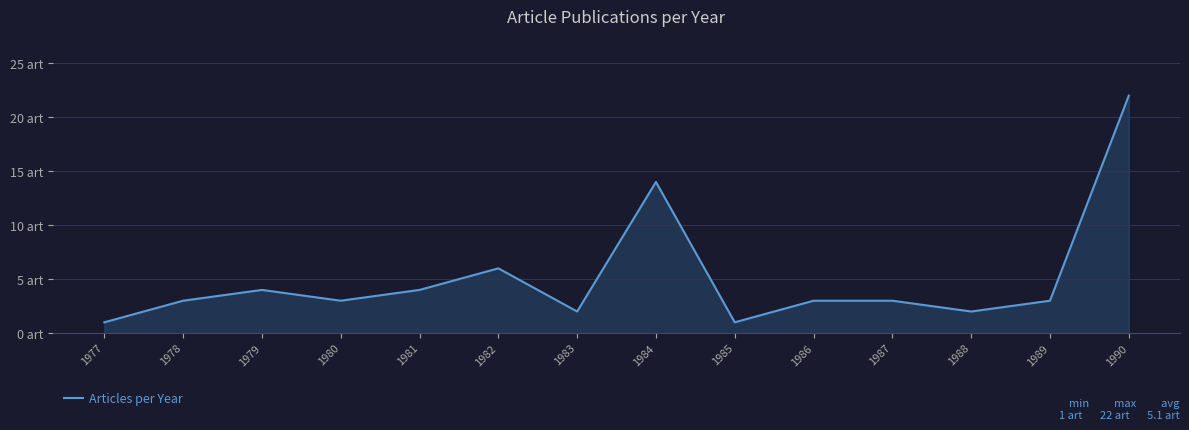

Reading right to left, transcribe all the data shown in this chart.

22	3	2	3	3	1	14	2	6	4	3	4	3	1